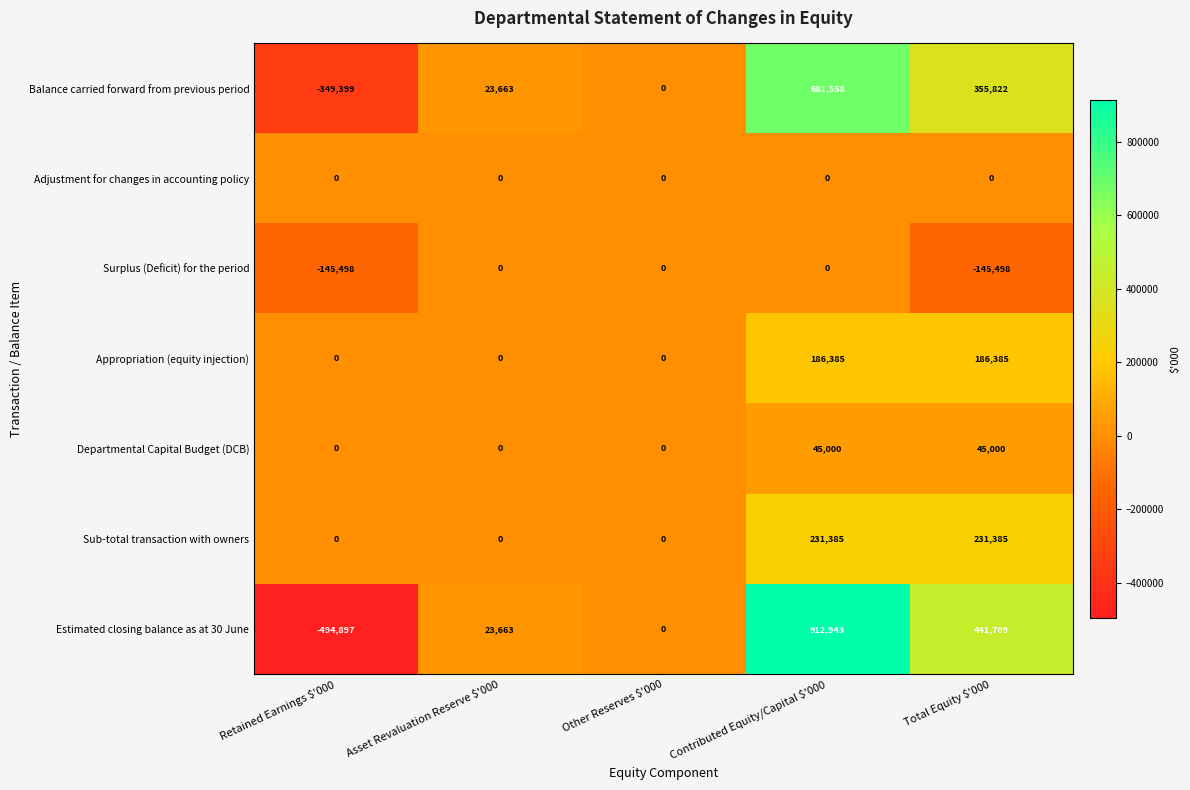

Which series has the largest range (max minus min)?

Estimated closing balance as at 30 June